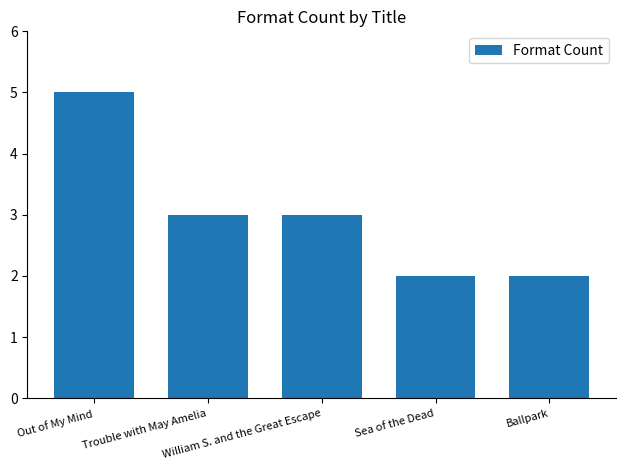

What is the average value?

3